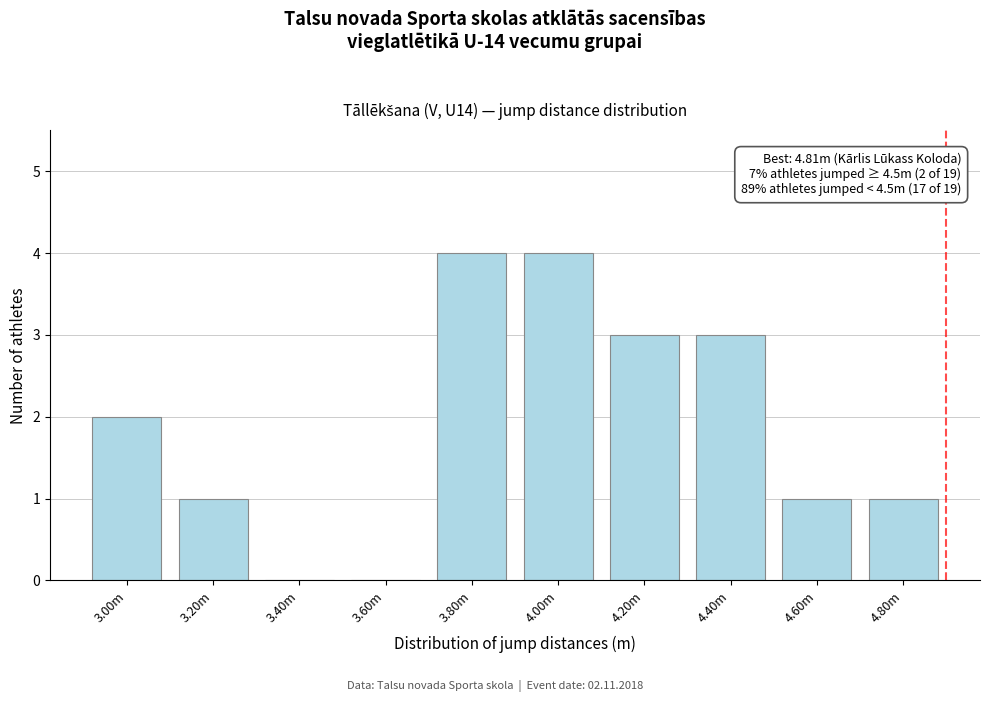

Reading left to right, what are all the values shown in this chart?

3.00m=2	3.20m=1	3.40m=0	3.60m=0	3.80m=4	4.00m=4	4.20m=3	4.40m=3	4.60m=1	4.80m=1